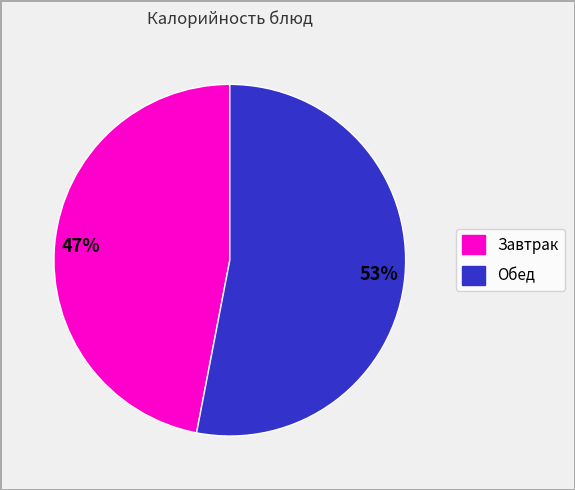

To the nearest percent, what is the average slice percentage?

50%